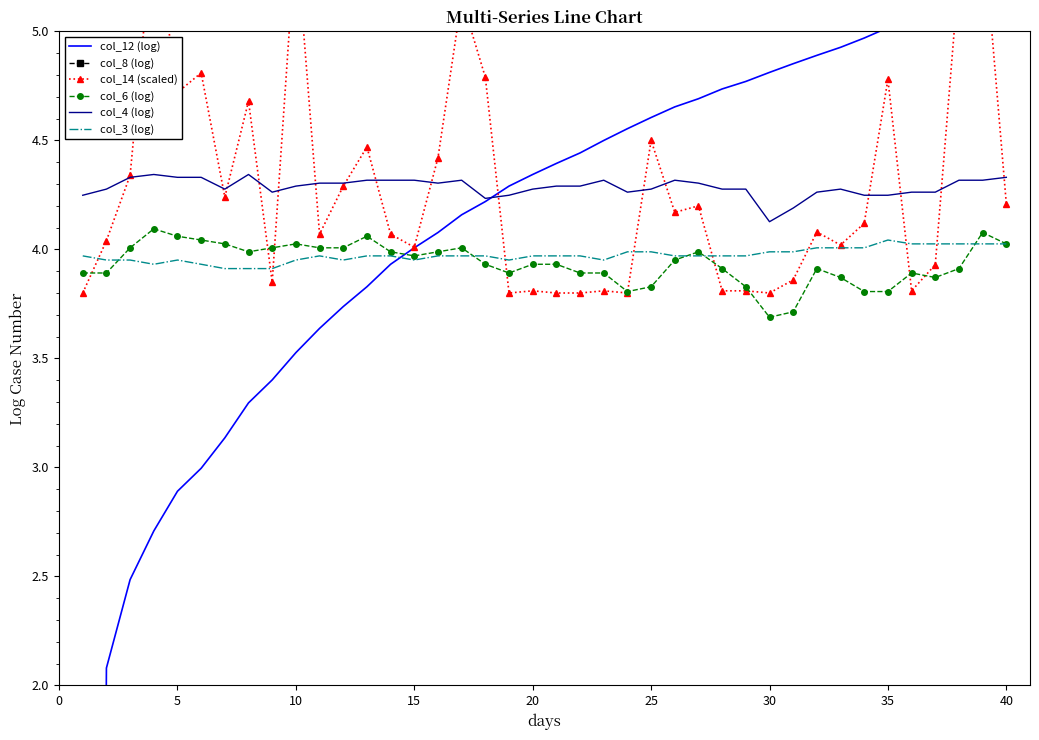

True or false: col_3 (log) has a value of 4.0 at 20.

True